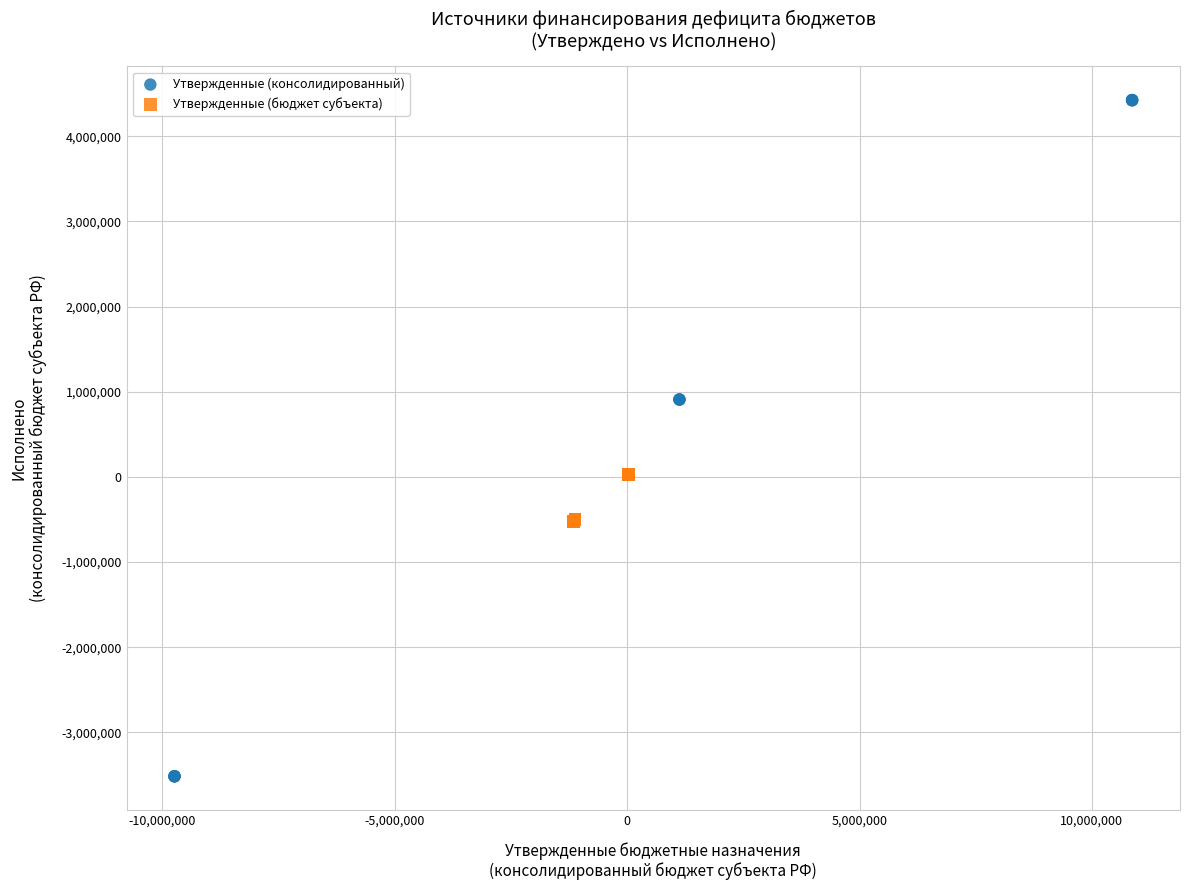

Which series contains the lowest Y value?

Утвержденные (консолидированный)